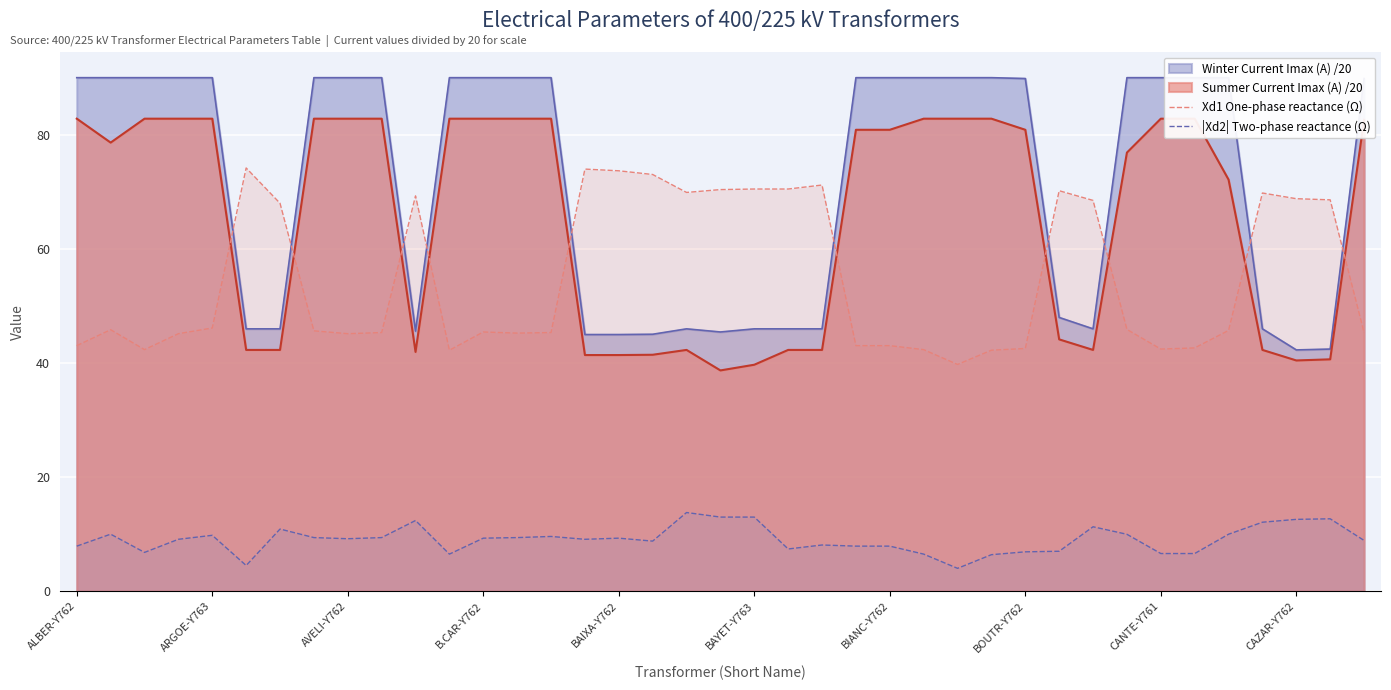

What is the average value of the Xd1 One-phase reactance (Ω) series?

55.0